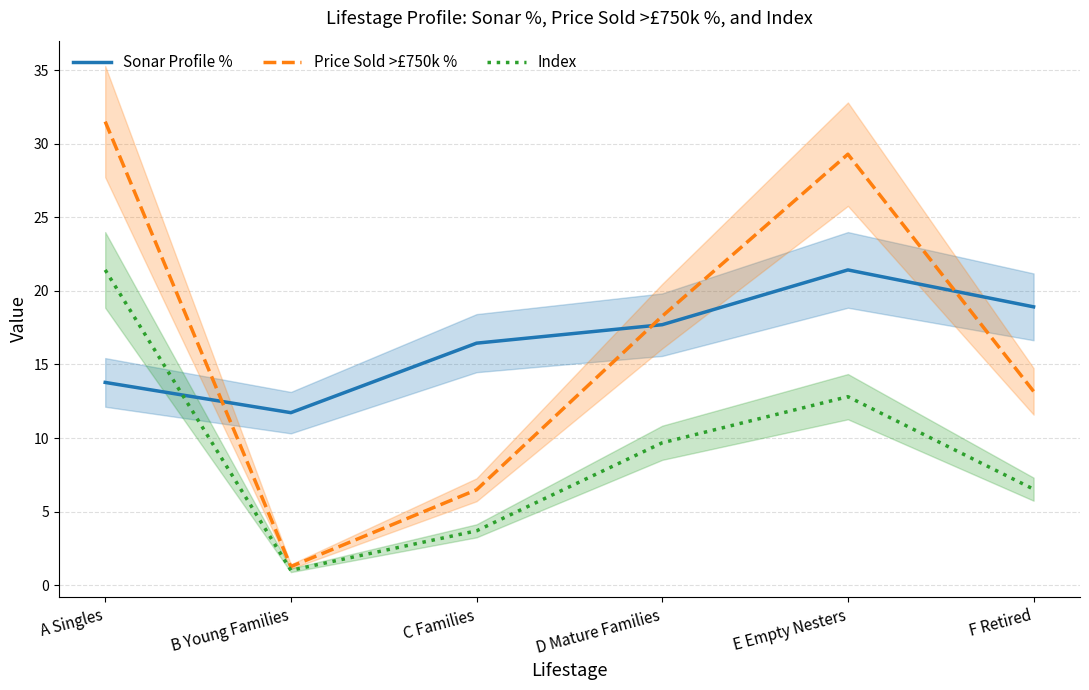

What is the total value across all series at C Families?

26.6